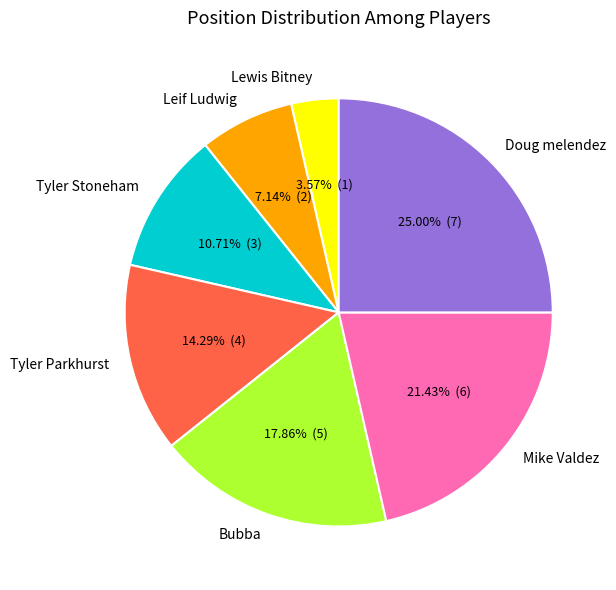

To the nearest percent, what is the average slice percentage?

14%